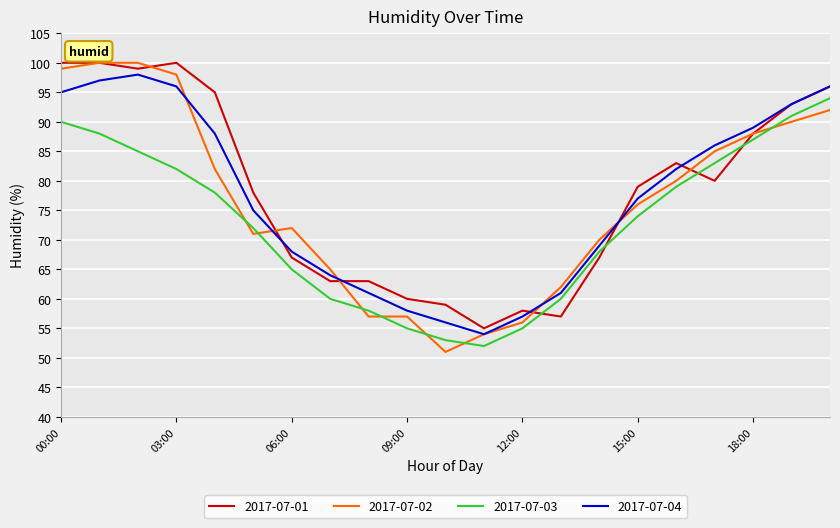

Which series has the largest total across all categories?

2017-07-01